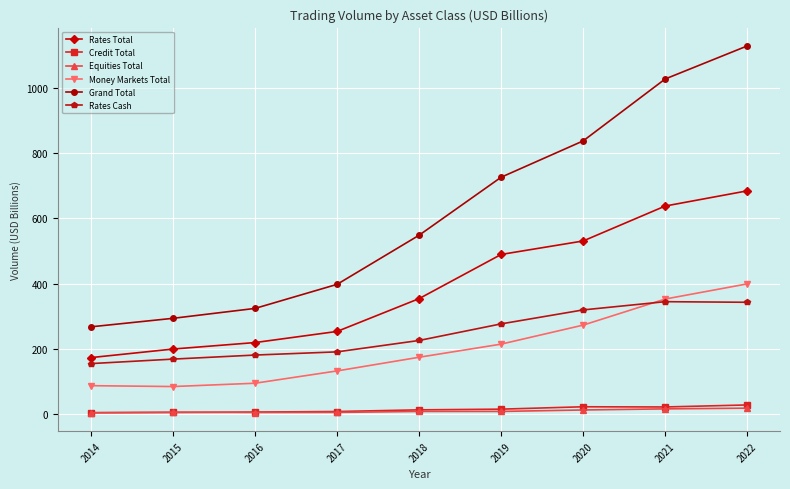

Count the number of categories in the chart.

9